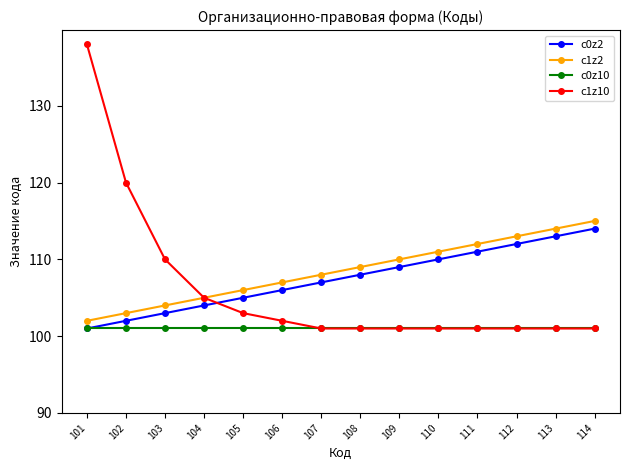

At how many categories does at least one series exceed 101?

14